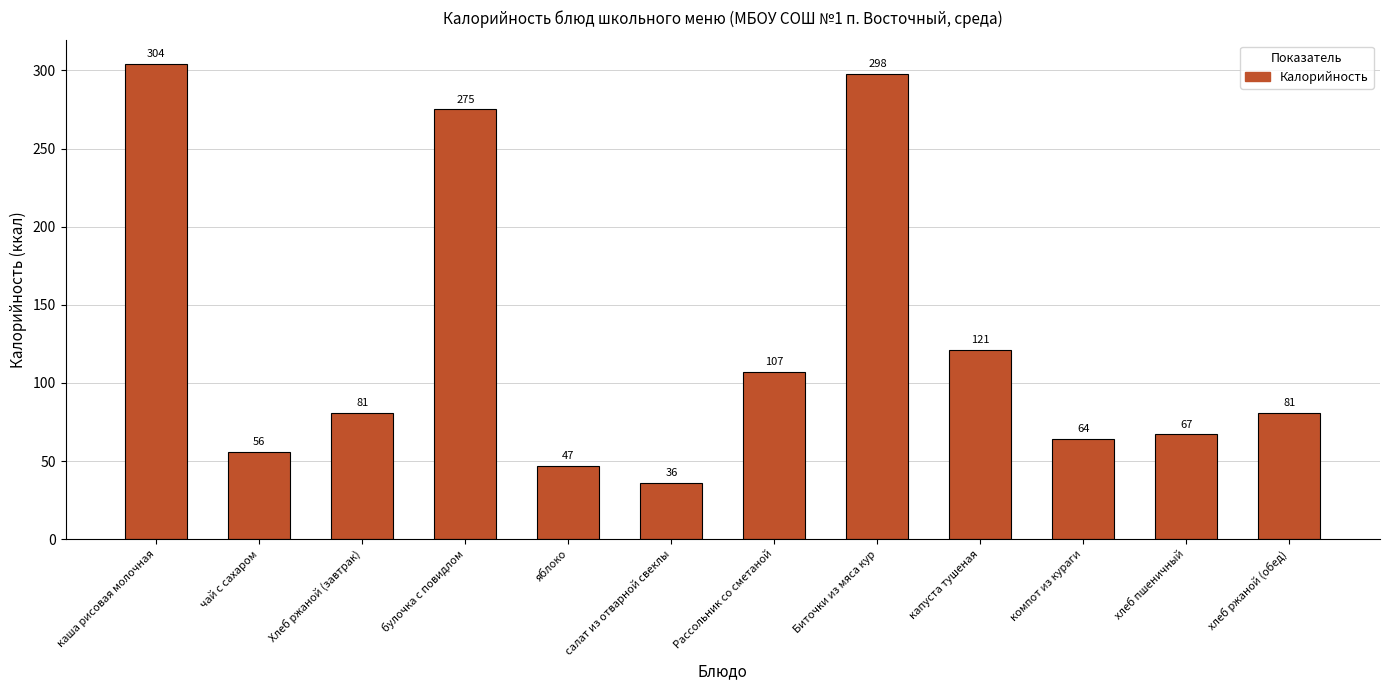

What is the label of the 9th bar from the left?

капуста тушеная